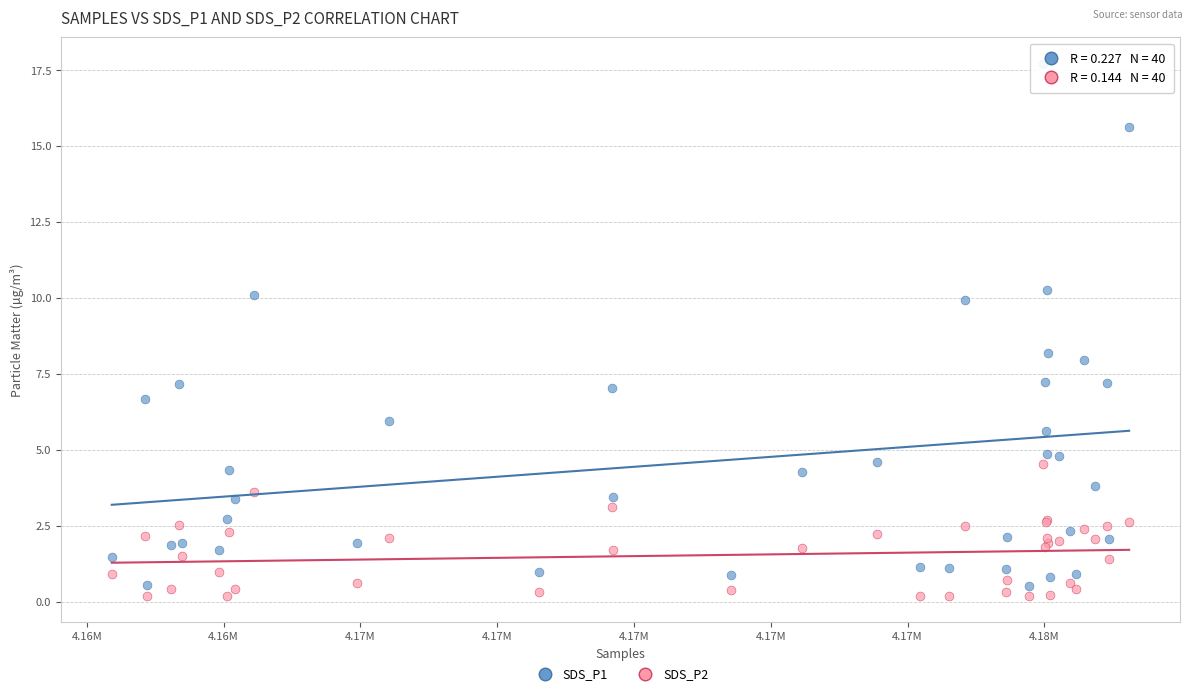

Which series has the largest Y range (max minus min)?

SDS_P1